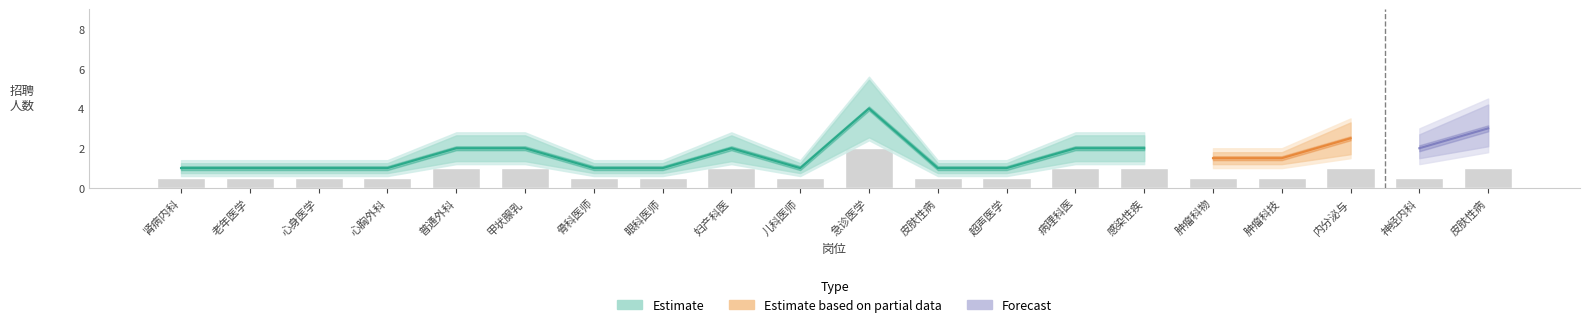

What are all the series names shown in the legend?

Estimate, Estimate based on partial data, Forecast